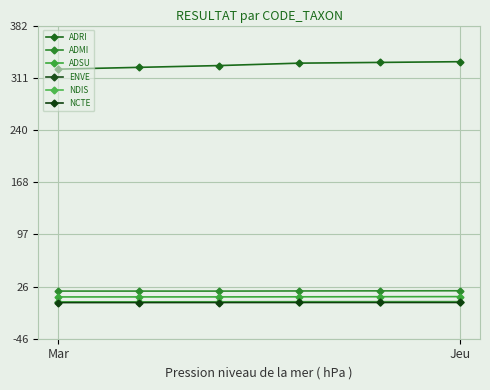

True or false: ENVE has more than 2 points higher than both neighbors.

False